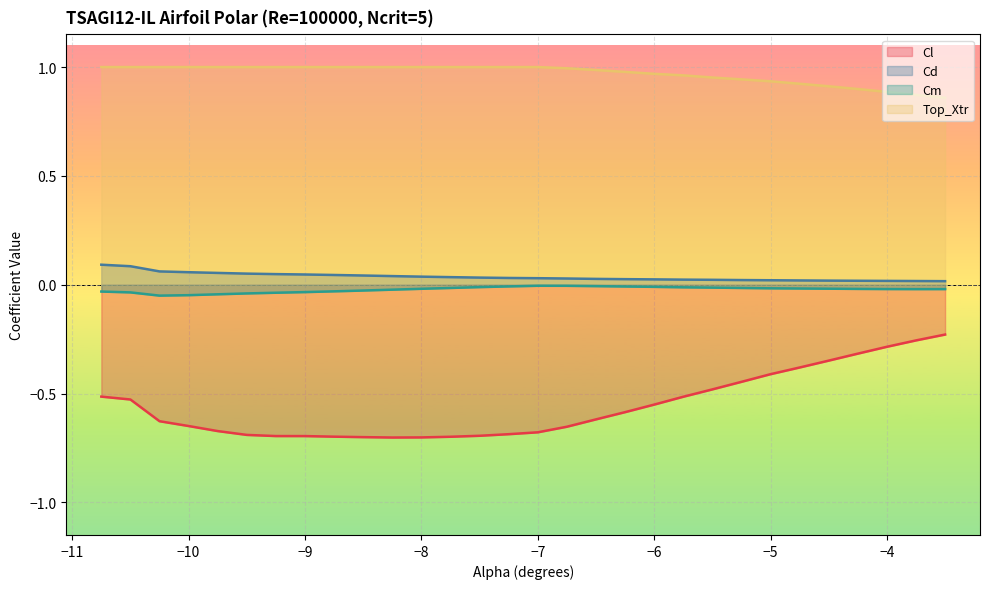

What is the label of the 12th point from the right?

-6.25